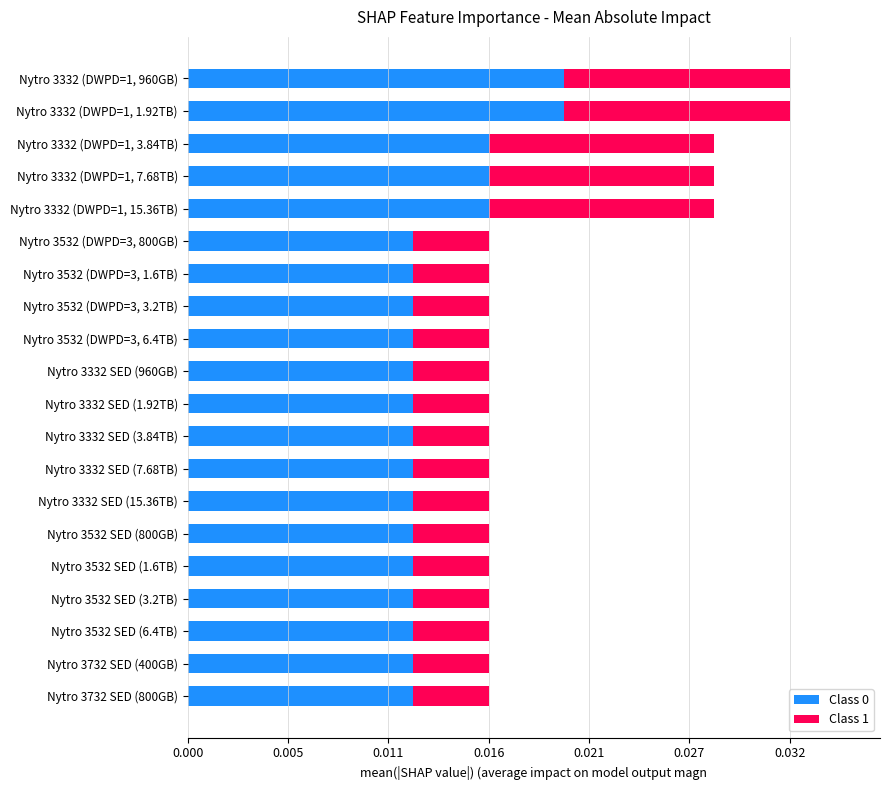

What are all the series names shown in the legend?

Class 0, Class 1